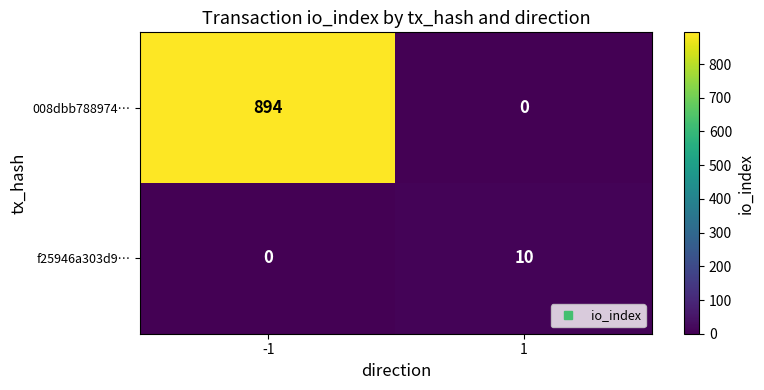

Is it true that f25946a303d9… equals 10 at 1?

True